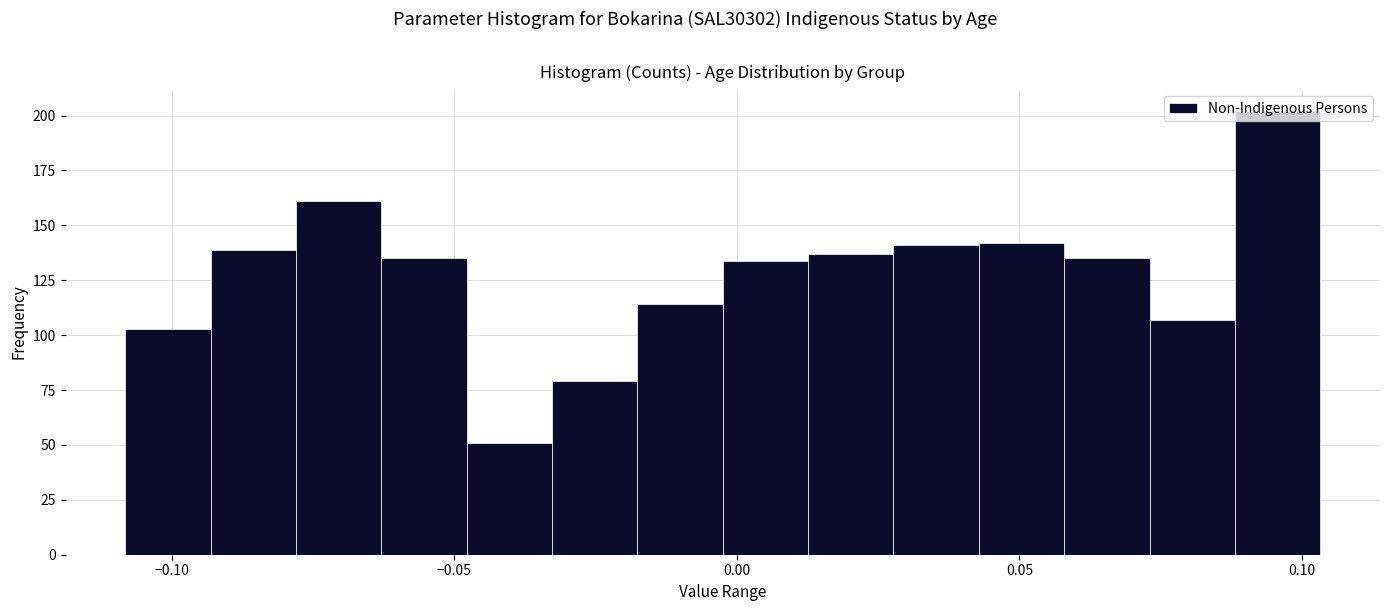

Read against the x-axis, roughly where is the centre of the tallest bar?

0.095